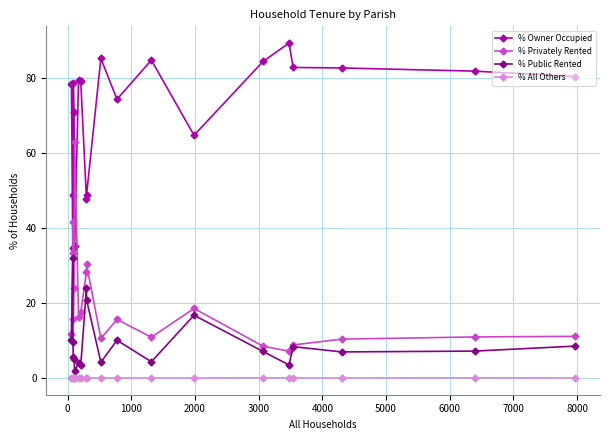

What is the value of the % Owner Occupied point at the 2nd from the left?

34.6